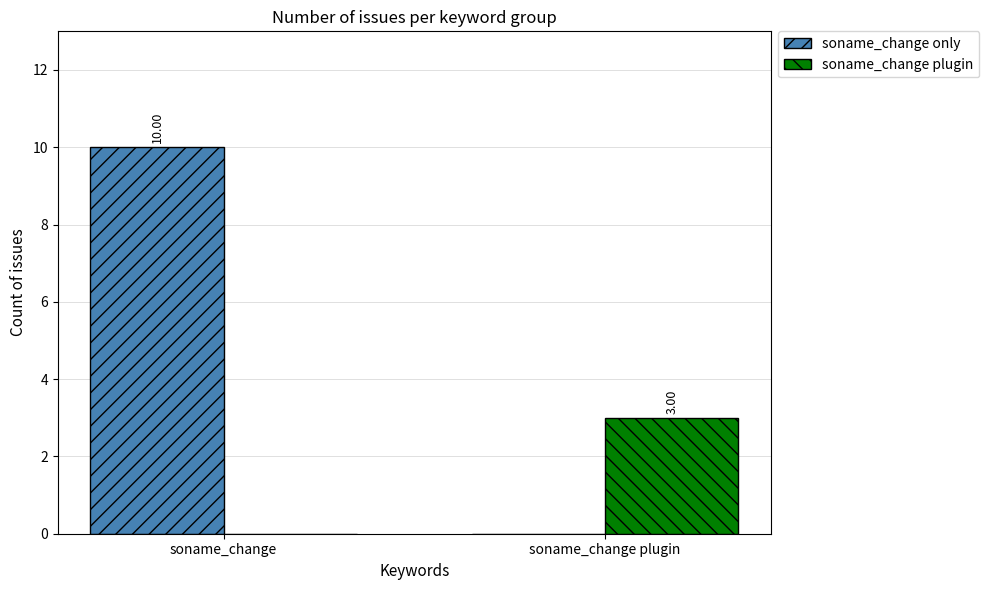

How many series are shown in this chart?

2